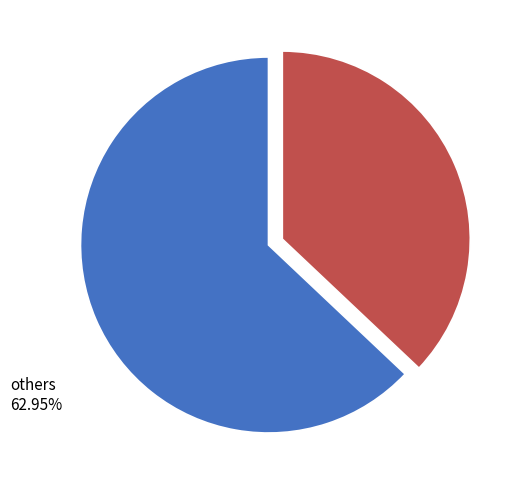

Is there a majority slice in this chart?

Yes